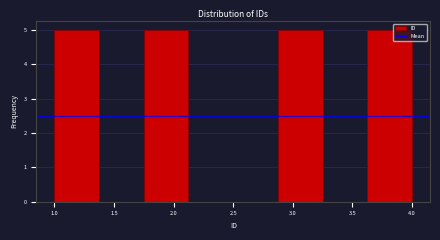

What is the height of the bar covering 2.875 to 3.250 on the x-axis? Neither the bar edges nor the heights are printed on the chart, so give them approximately, as read against the axes.

5